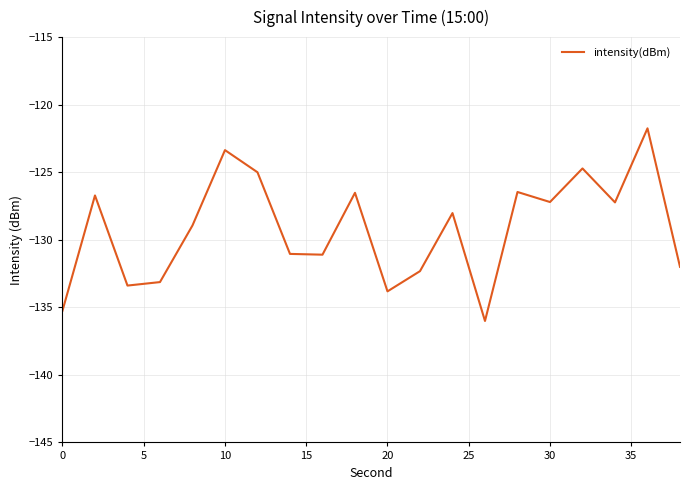

What is the greatest value displayed?

-121.8